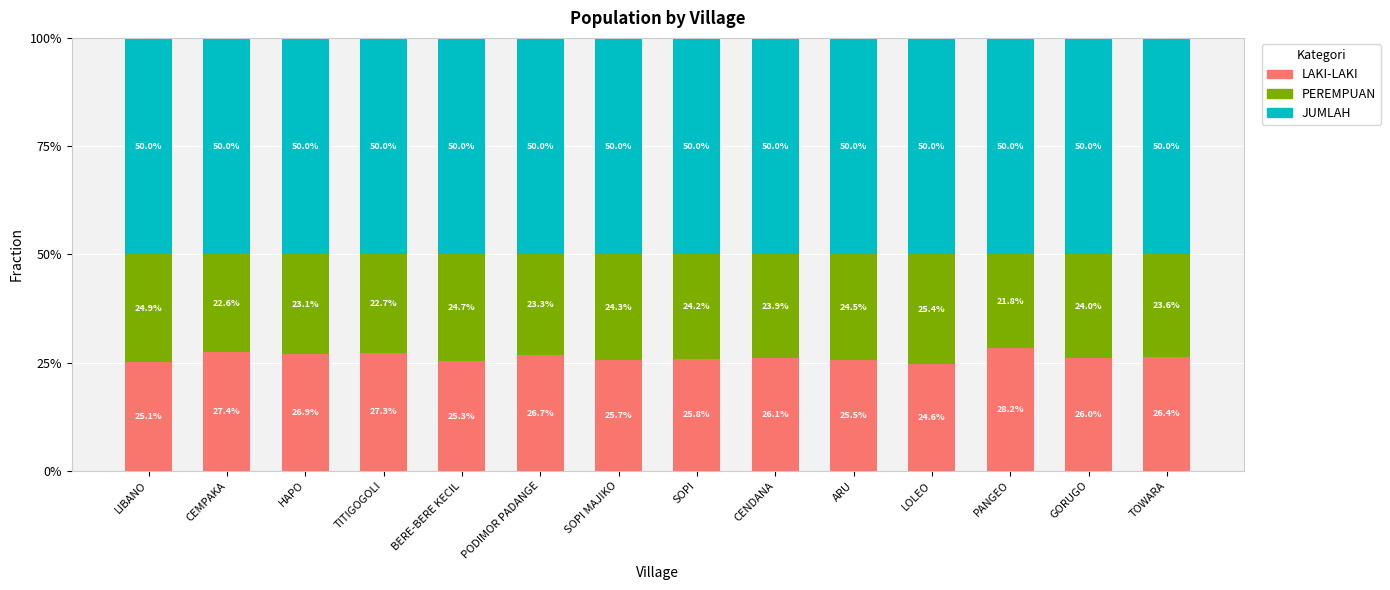

At which label does LAKI-LAKI reach its peak?

PANGEO